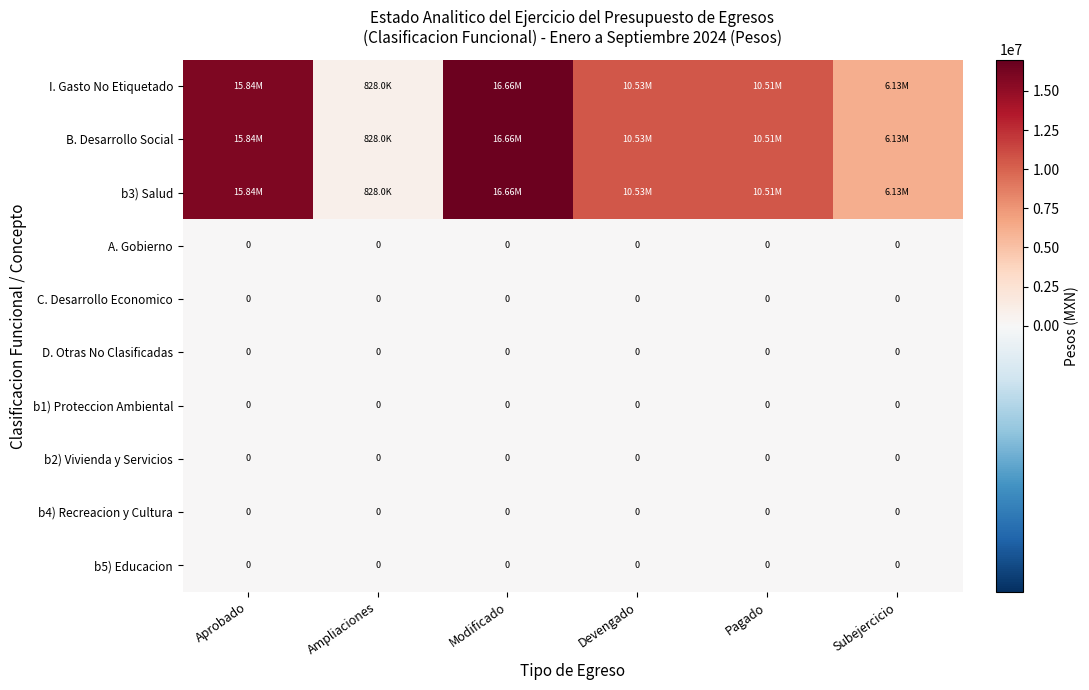

At which label is b4) Recreacion y Cultura closest to 0?

Aprobado